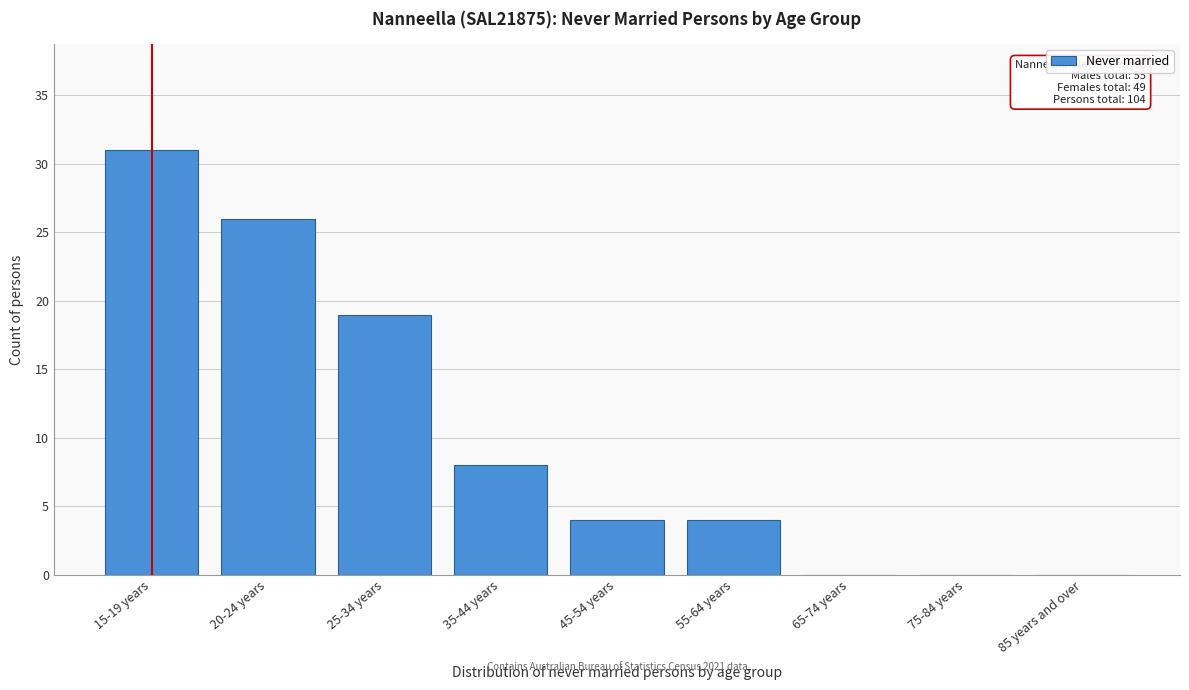

Reading left to right, what are all the values shown in this chart?

15-19 years=31	20-24 years=26	25-34 years=19	35-44 years=8	45-54 years=4	55-64 years=4	65-74 years=0	75-84 years=0	85 years and over=0